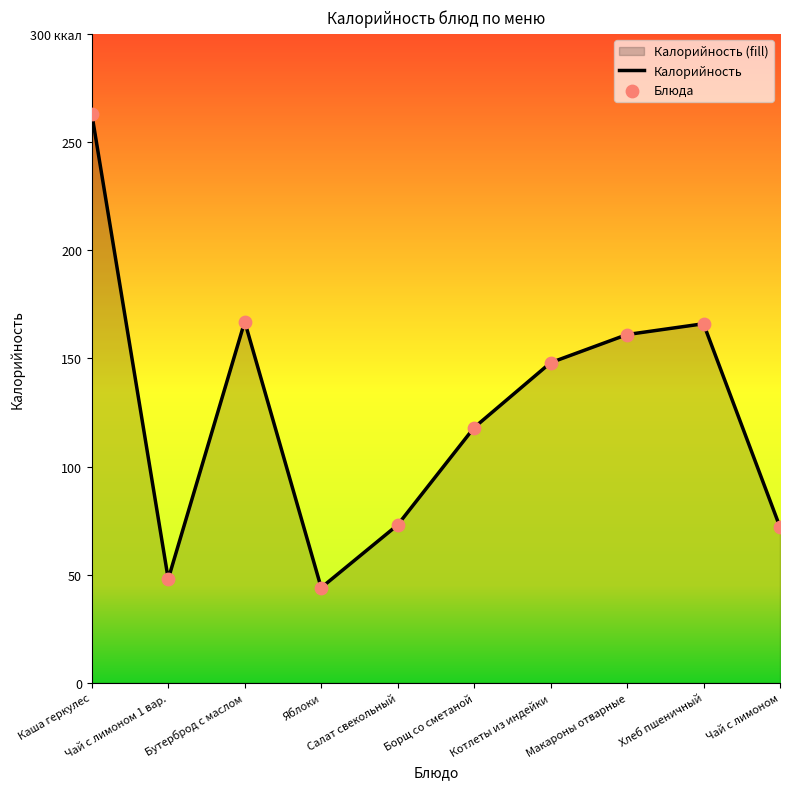

At which category is the sum across all series the highest?

Каша геркулес